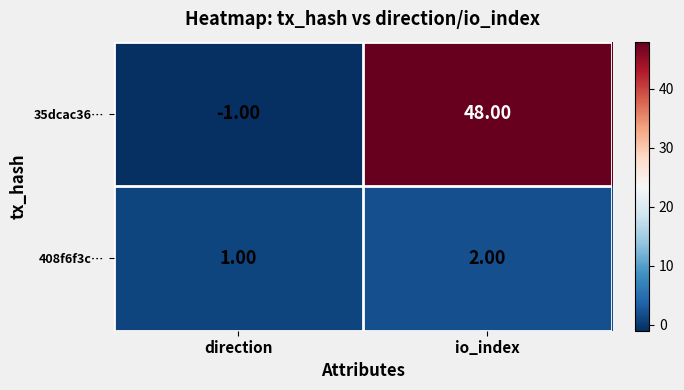

How many values in the 35dcac36… series are below 48?

1